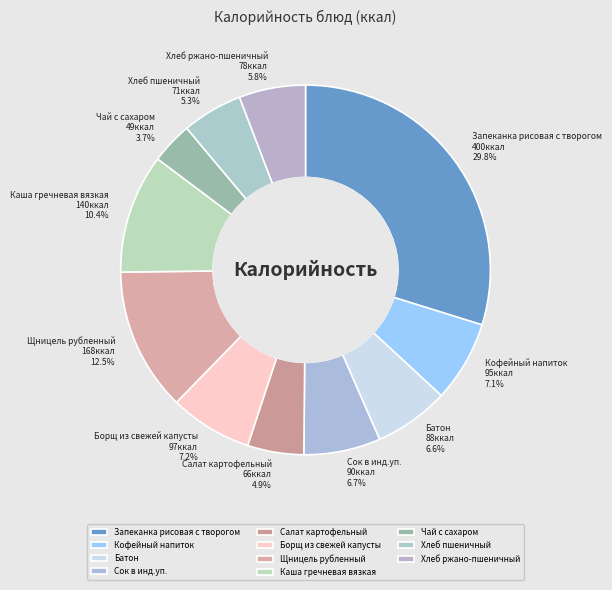

Is Кофейный напиток the majority of the pie?

No